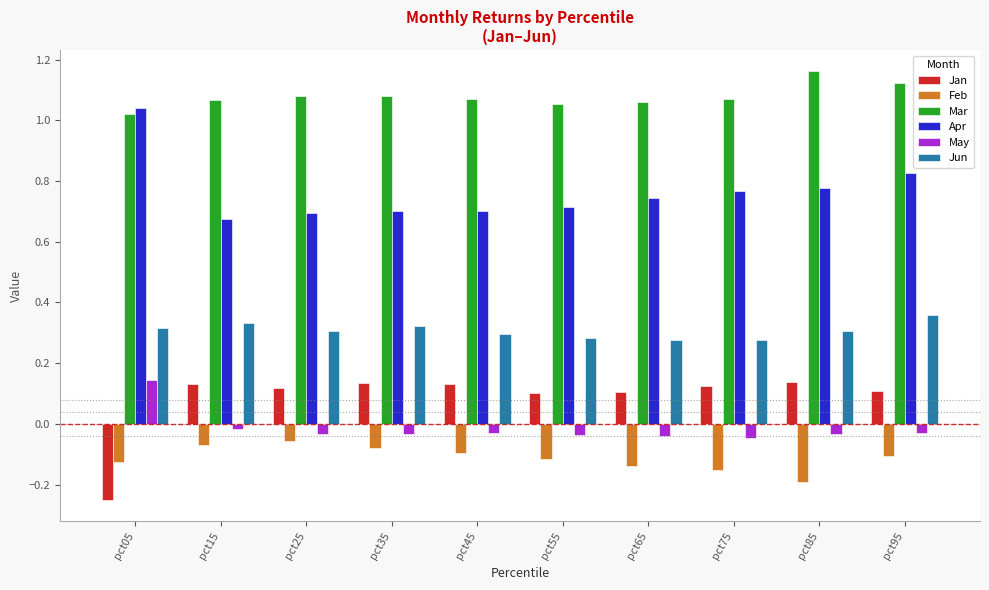

Is it true that Mar equals 0.3 at pct45?

False